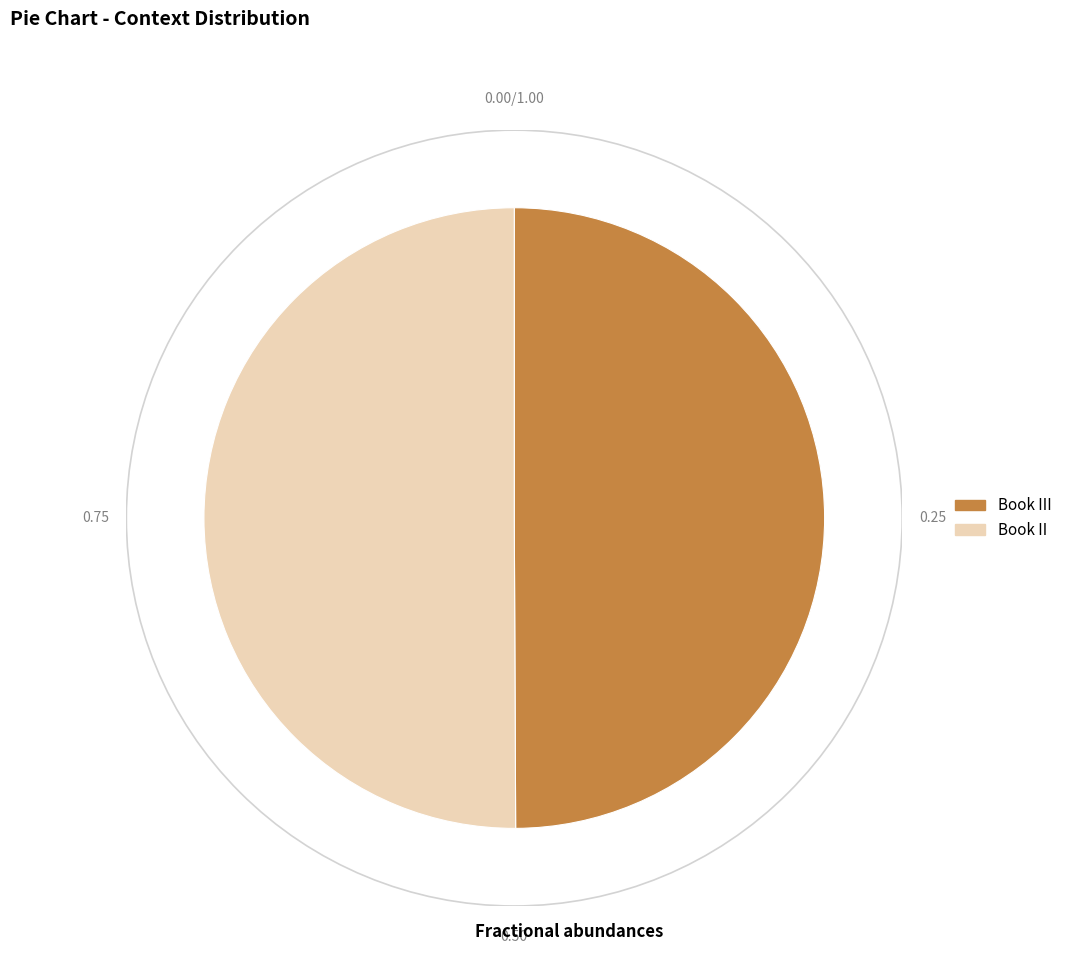

Do Book II and Book III together represent more than half of the pie?

Yes